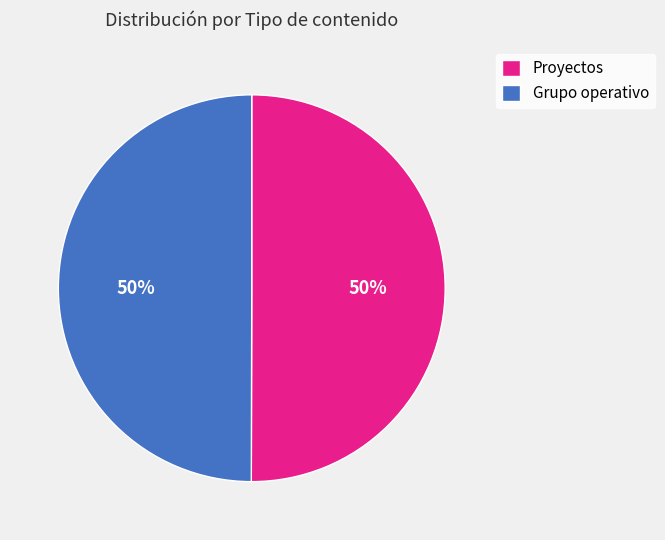

The Proyectos slice represents 18% of the pie. True or false?

False